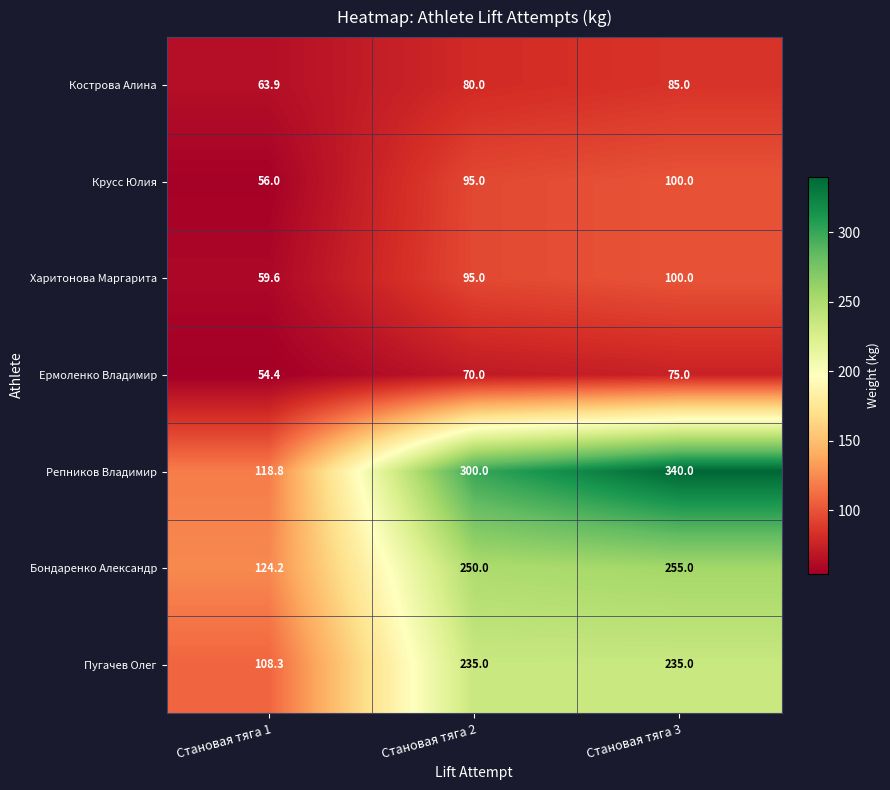

The value of Ермоленко Владимир at Становая тяга 2 is 33.1. True or false?

False